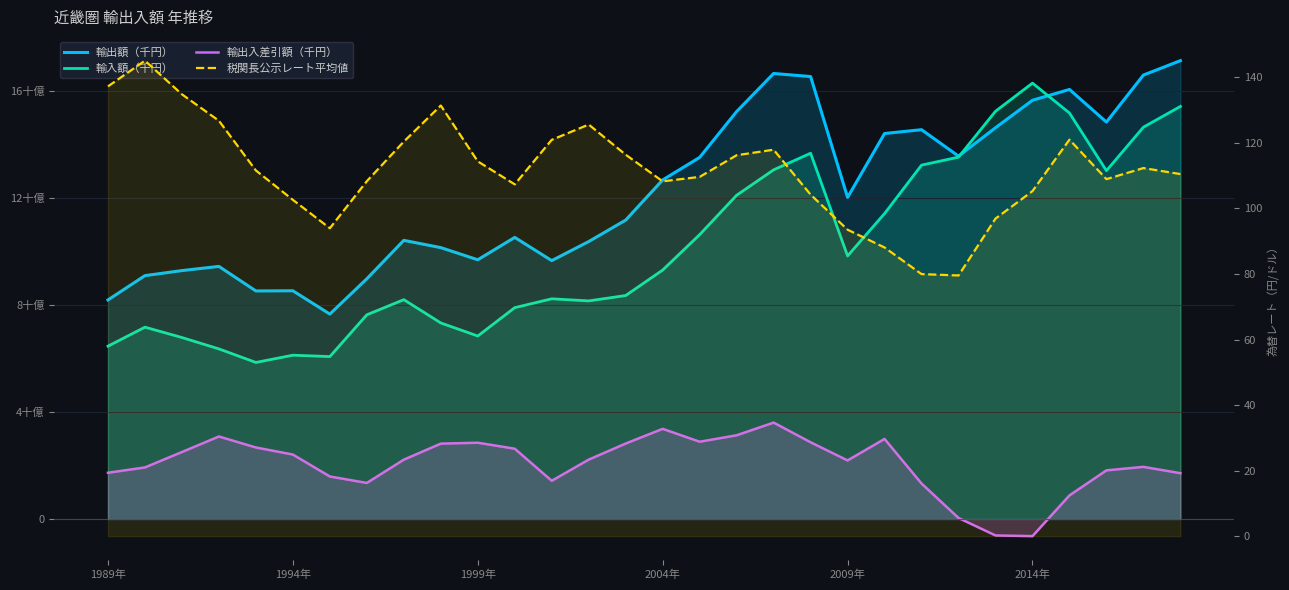

What is the maximum value shown in the chart?

17147570411.0